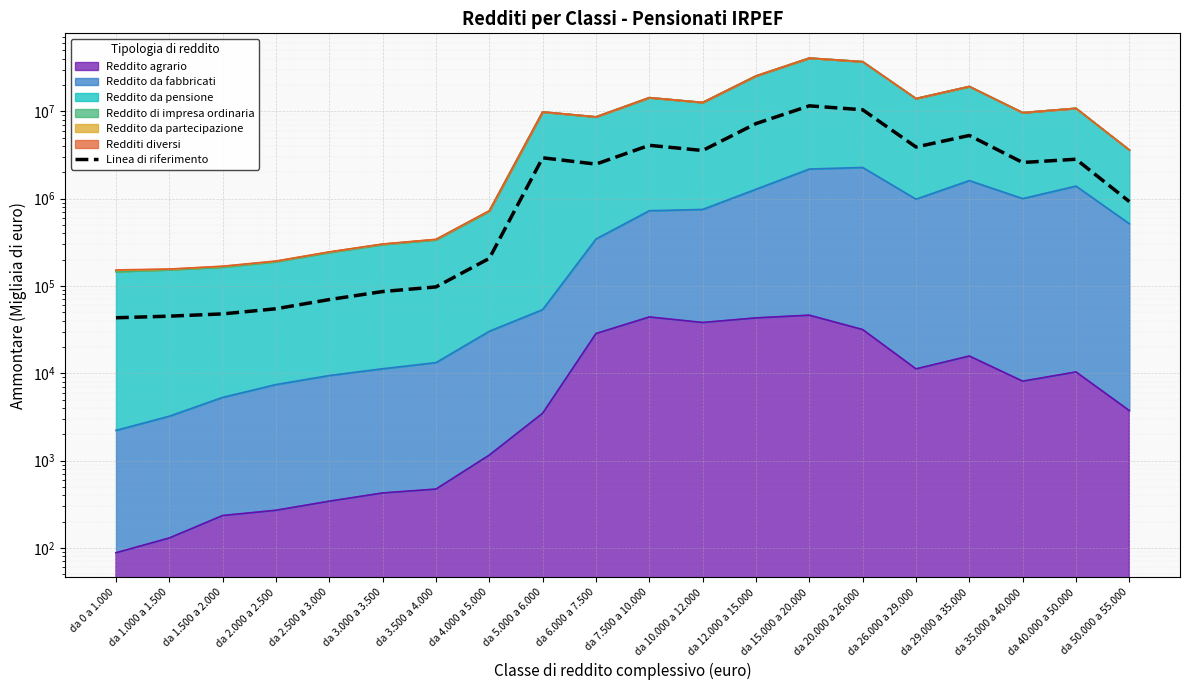

Reading left to right, extract all data points from this chart.

da 0 a 1.000=43215.0	da 1.000 a 1.500=45059.4	da 1.500 a 2.000=47845.8	da 2.000 a 2.500=54777.6	da 2.500 a 3.000=69811.8	da 3.000 a 3.500=86240.7	da 3.500 a 4.000=97435.2	da 4.000 a 5.000=206676.6	da 5.000 a 6.000=2932213.8	da 6.000 a 7.500=2483214.6	da 7.500 a 10.000=4075578.0	da 10.000 a 12.000=3556896.3	da 12.000 a 15.000=7227343.2	da 15.000 a 20.000=11541282.9	da 20.000 a 26.000=10403814.3	da 26.000 a 29.000=3897813.9	da 29.000 a 35.000=5284331.4	da 35.000 a 40.000=2590677.9	da 40.000 a 50.000=2824787.4	da 50.000 a 55.000=925216.8